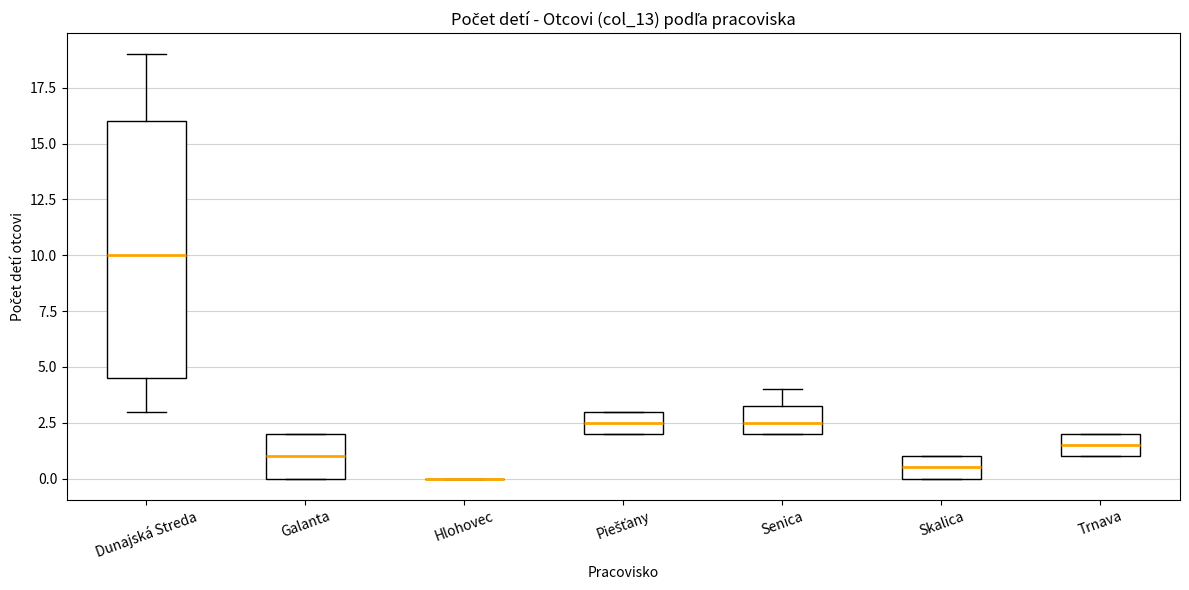

Comparing the boxes themselves (not the whiskers), which one is the tallest?

Dunajská Streda